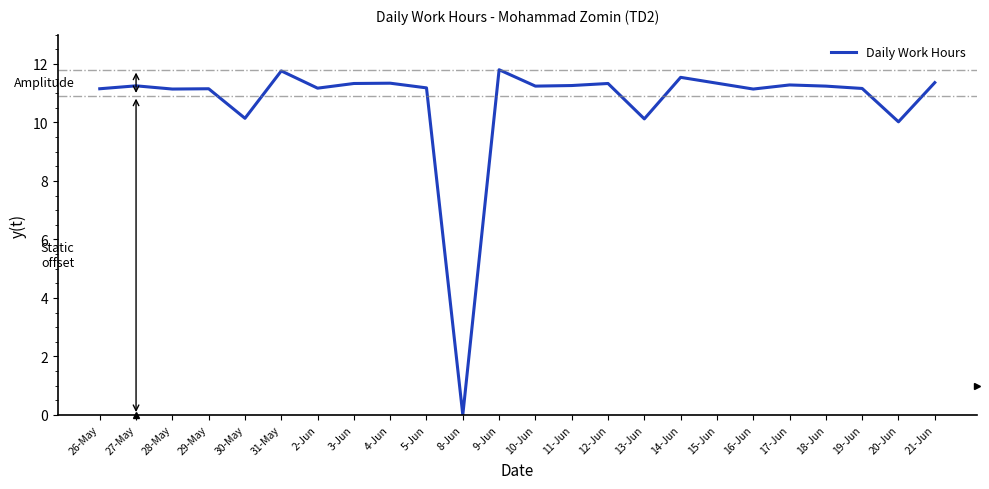

How many lines are shown in the chart?

1